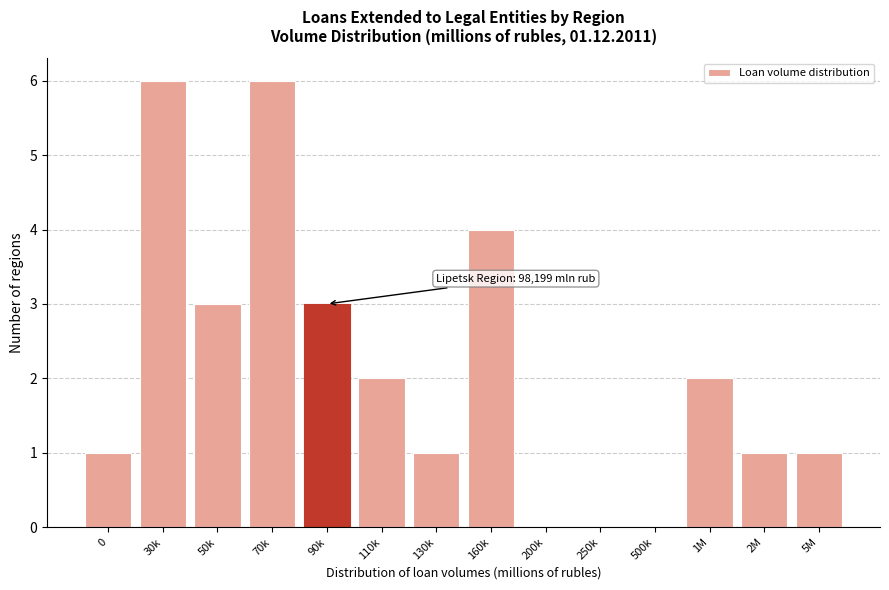

Reading left to right, what are all the values shown in this chart?

0=1	30k=6	50k=3	70k=6	90k=3	110k=2	130k=1	160k=4	200k=0	250k=0	500k=0	1M=2	2M=1	5M=1